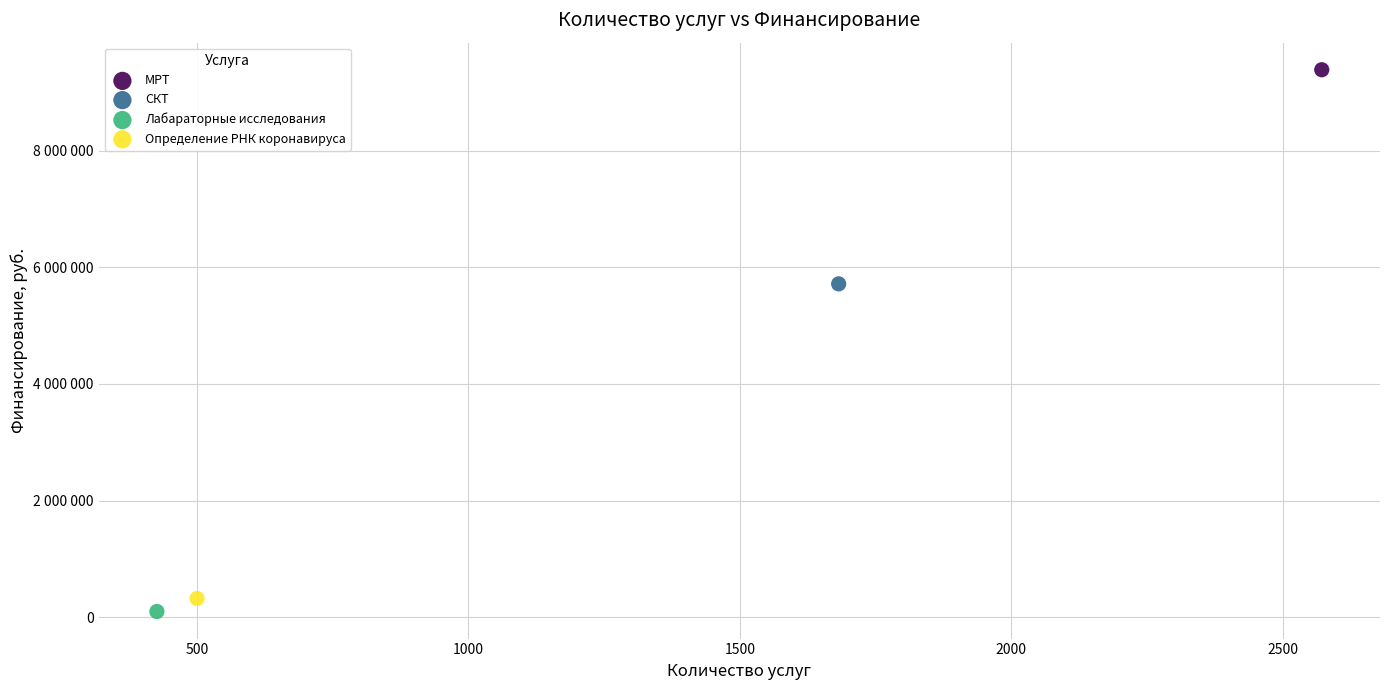

What are all the series names shown in the legend?

МРТ, СКТ, Лабараторные исследования, Определение РНК коронавируса